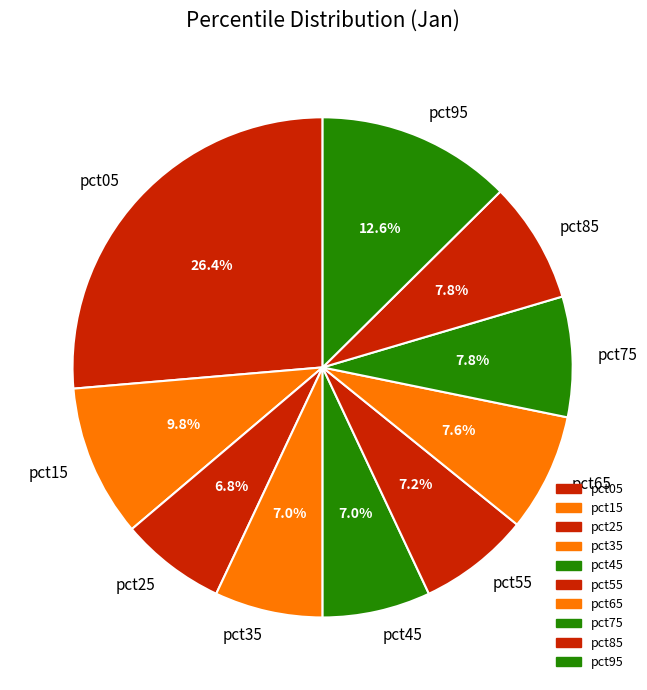

What portion of the pie excludes pct85?

92.2%